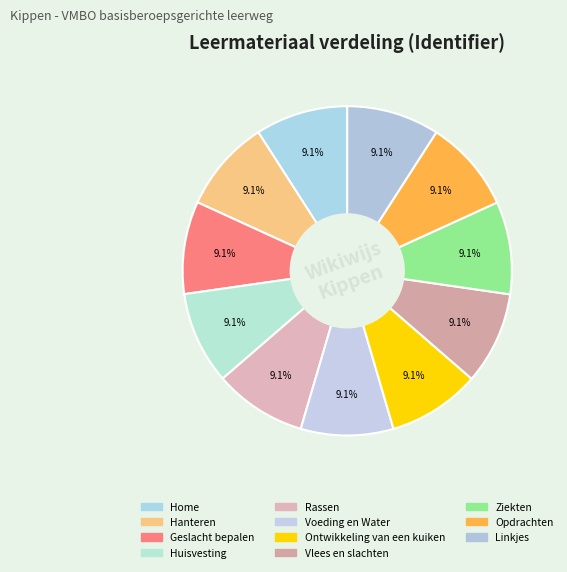

How many segments does this pie chart have?

11